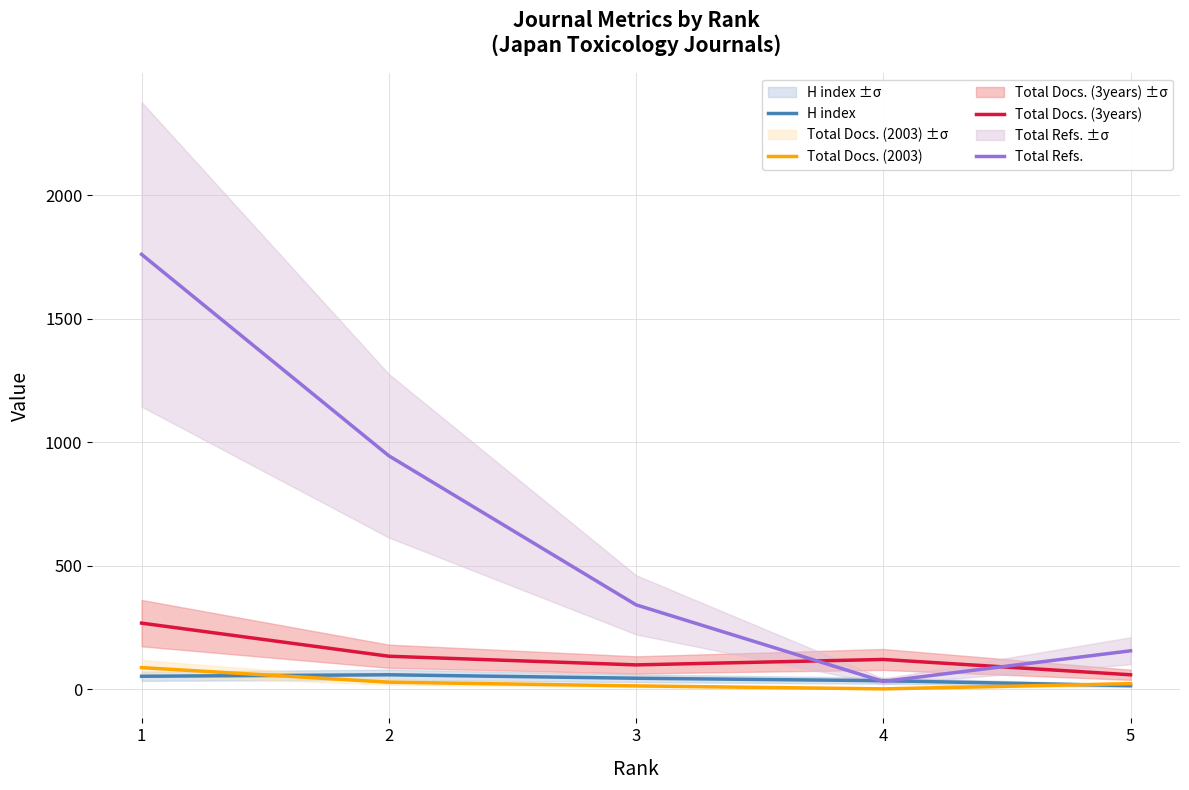

What is the value of the Total Docs. (2003) point at the 5th from the left?

23